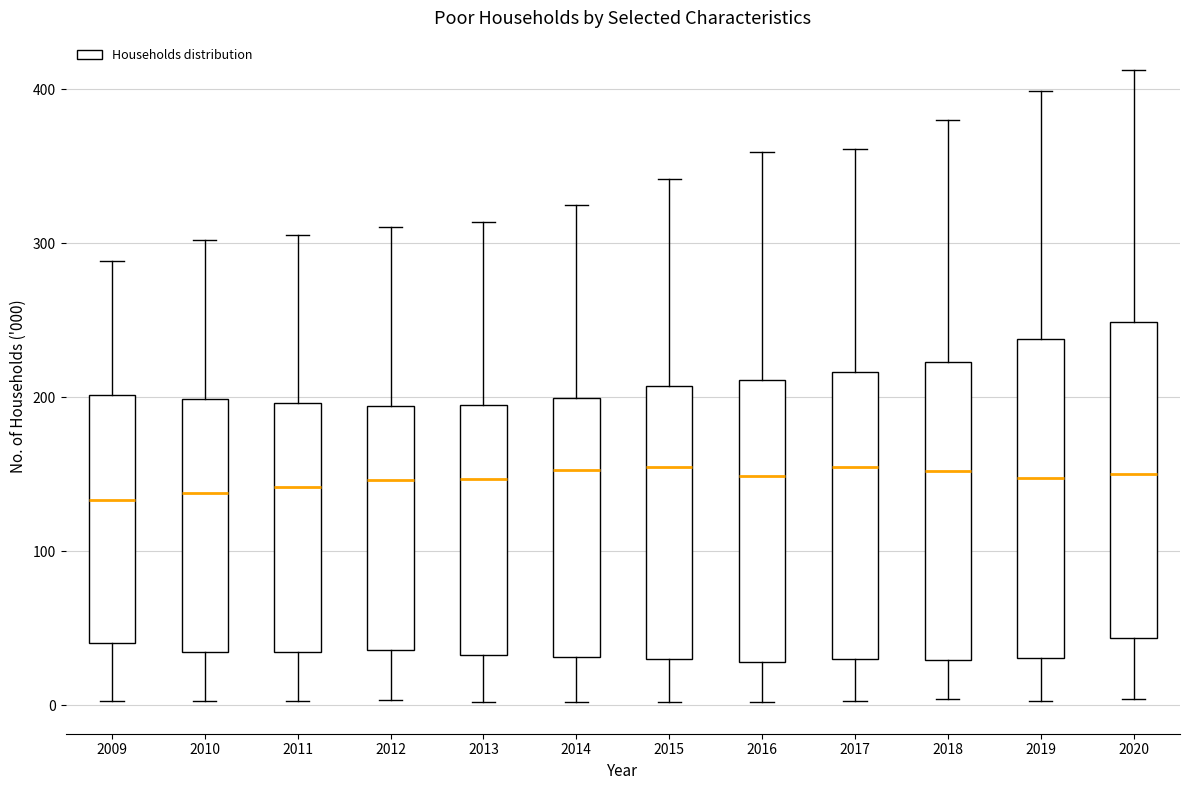

Where does the upper whisker of the box at x = 2019 end on the y-axis? The values are not printed on the chart, so give them approximately, as read against the axis.

400